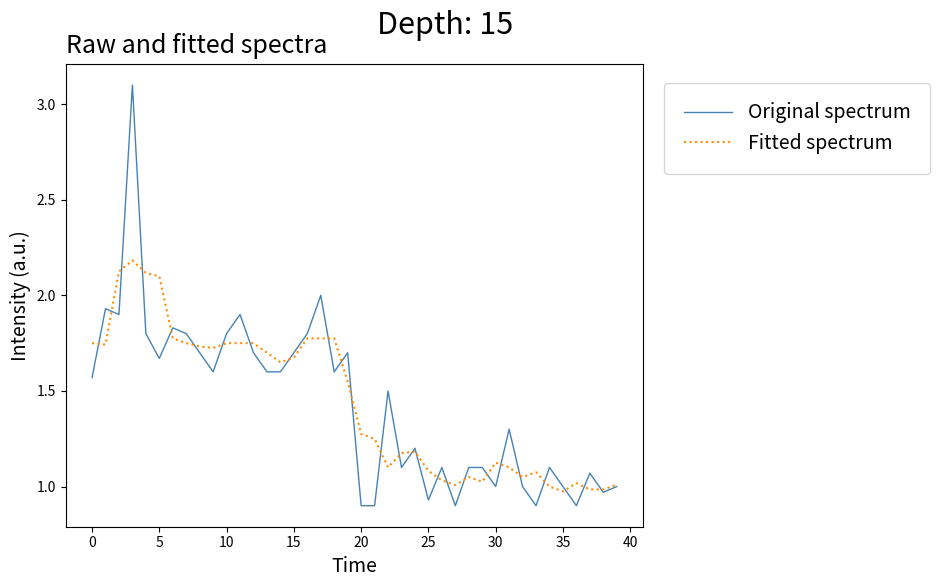

What is the greatest value displayed?

3.1